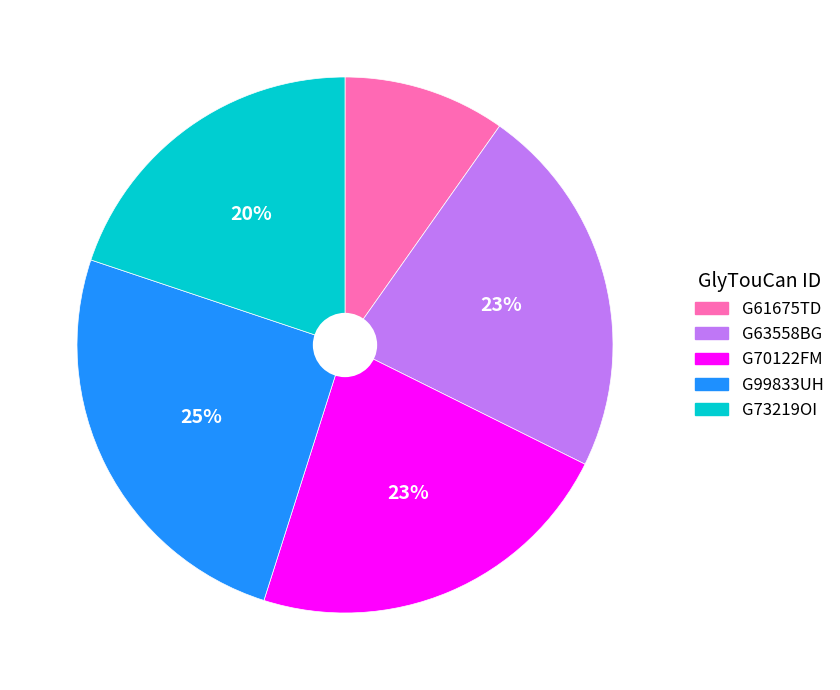

What is the largest slice in the pie chart?

G99833UH